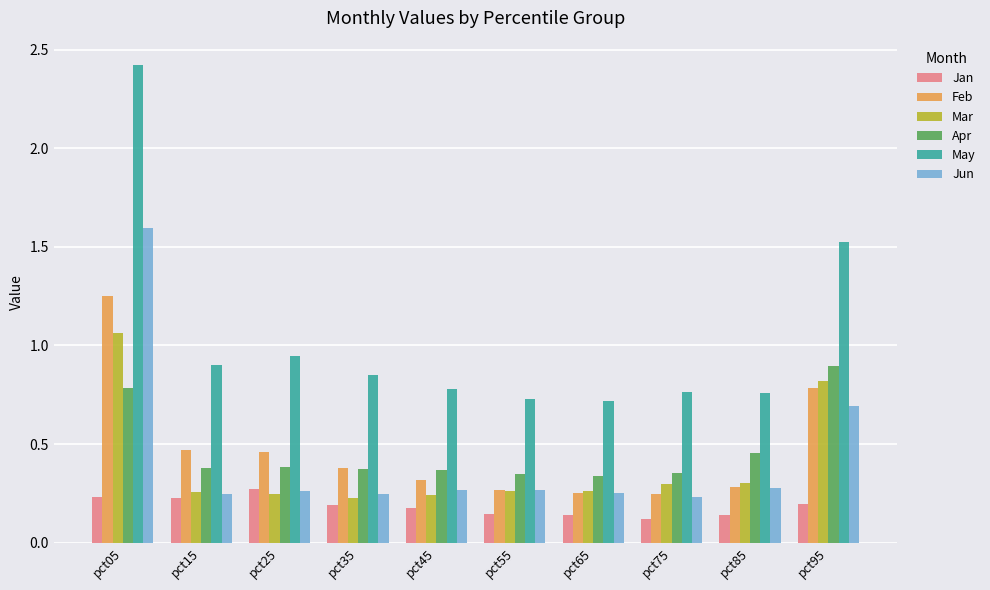

How many bars are there in each group?

6